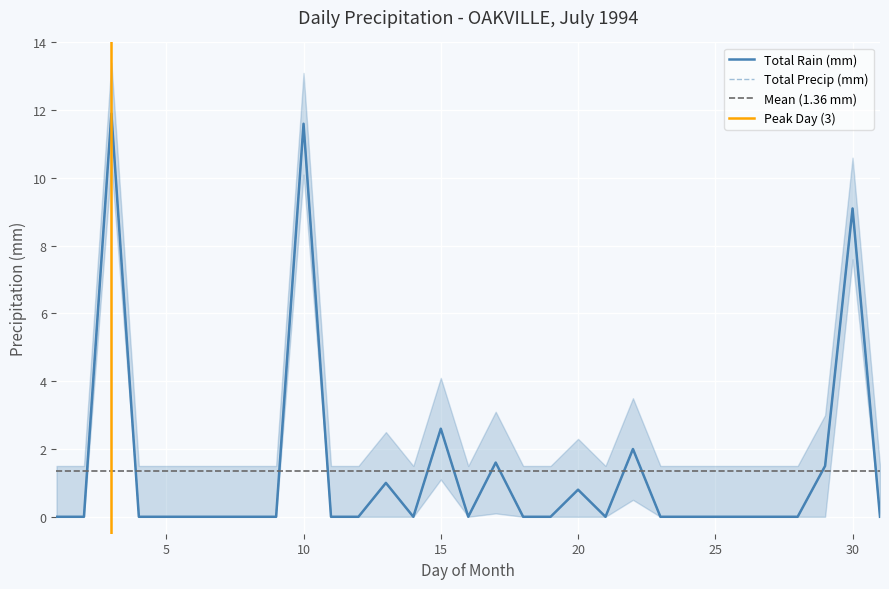

True or false: Total Rain (mm) and Total Precip (mm) intersect in this chart.

False